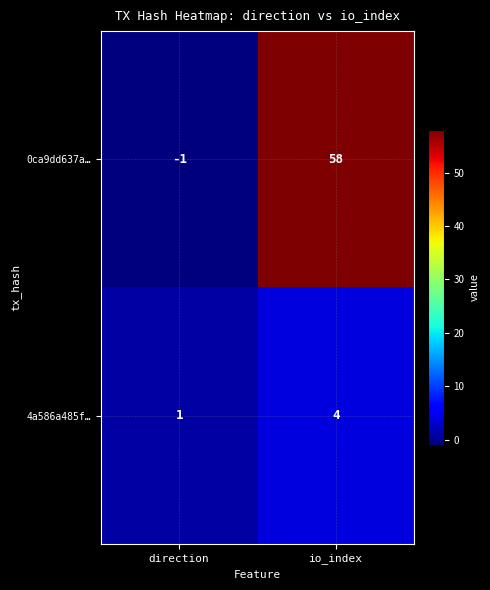

True or false: 4a586a485f… has a value of 0 at direction.

False